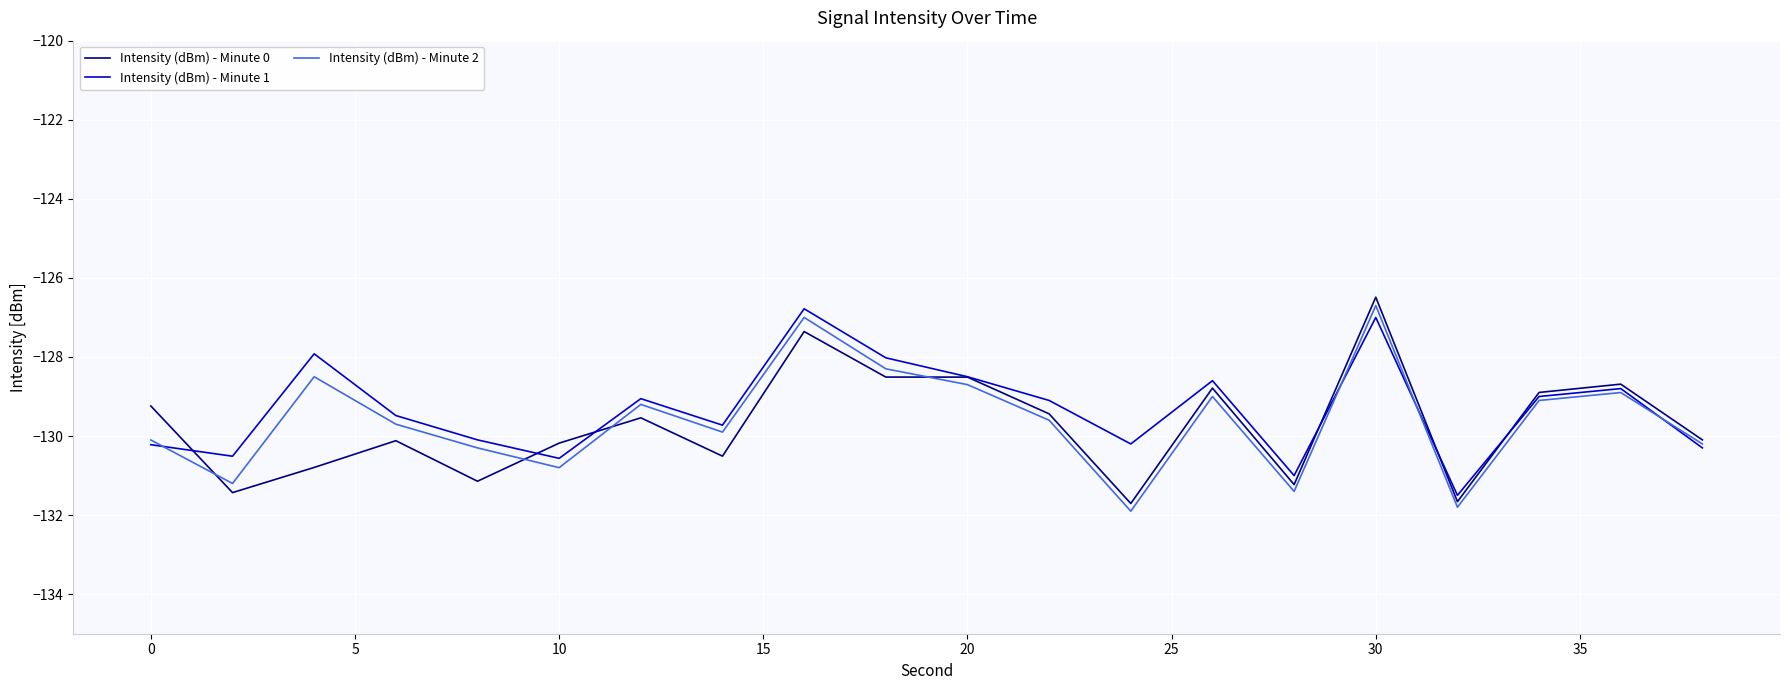

What is the minimum value shown in the chart?

-131.9